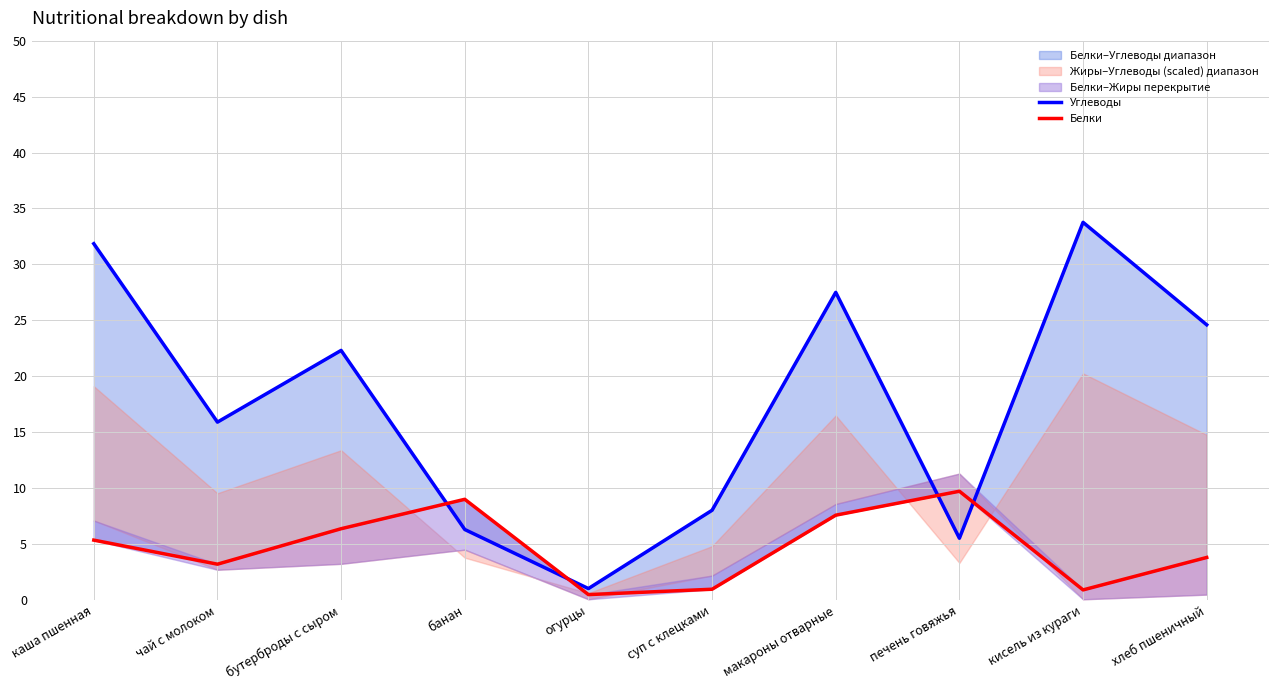

What is the highest value of the Углеводы series?

33.8